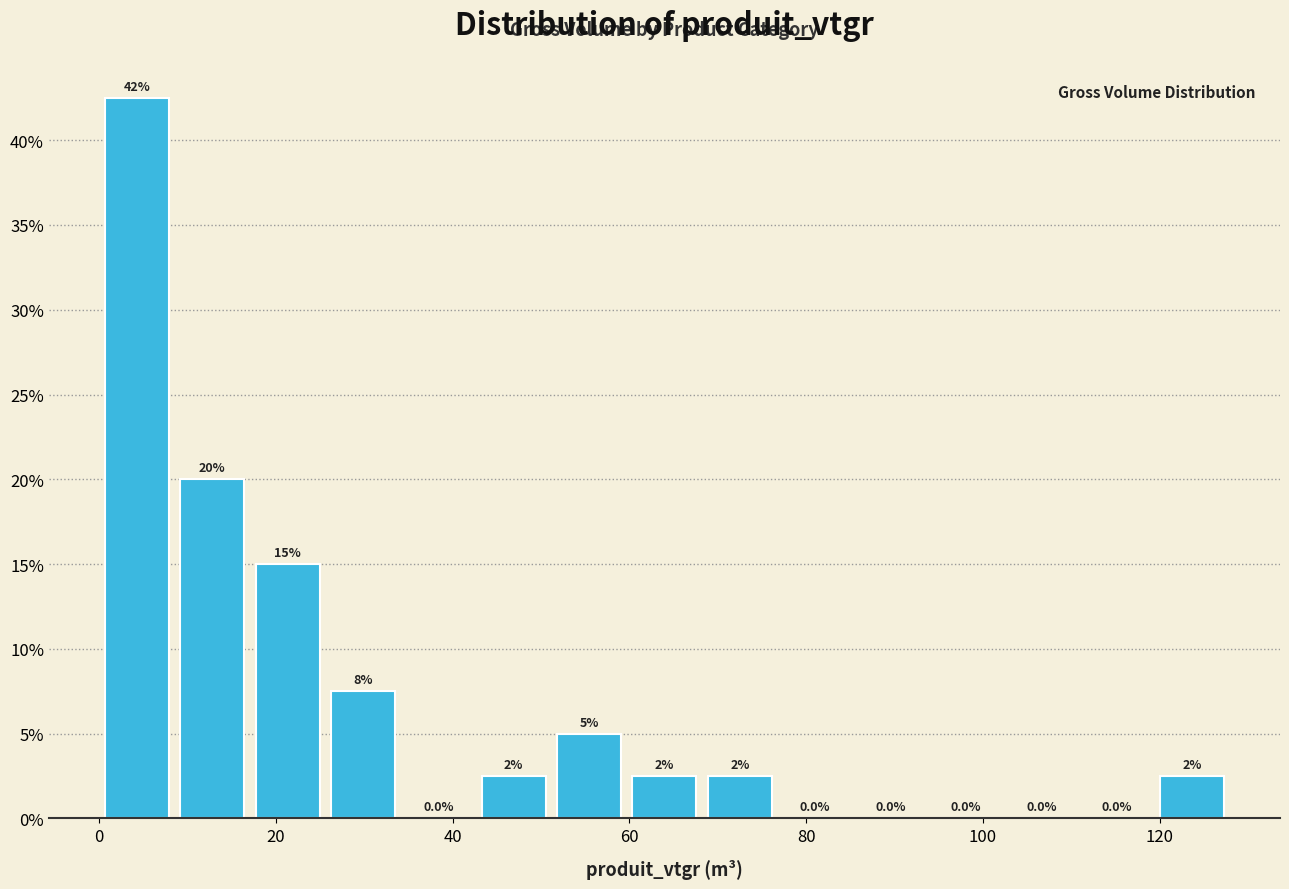

Over which range of the x-axis is the bar tallest?

0 to 8